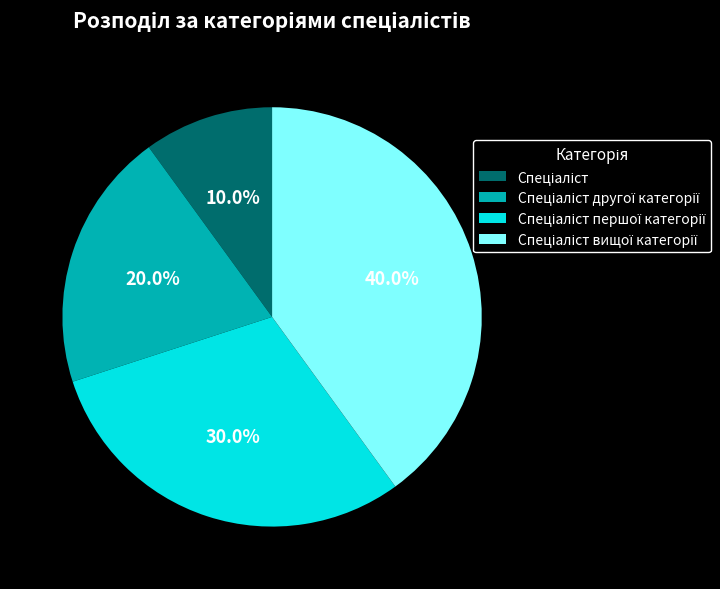

Count the number of slices in the pie.

4